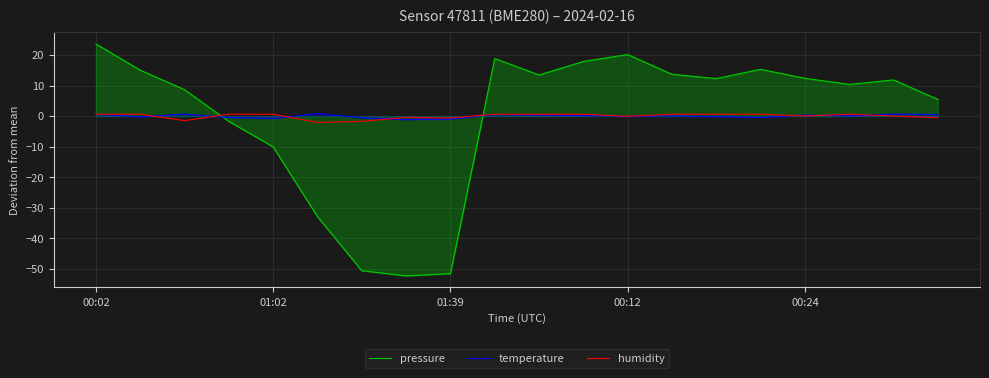

How many values in humidity are above zero?

13